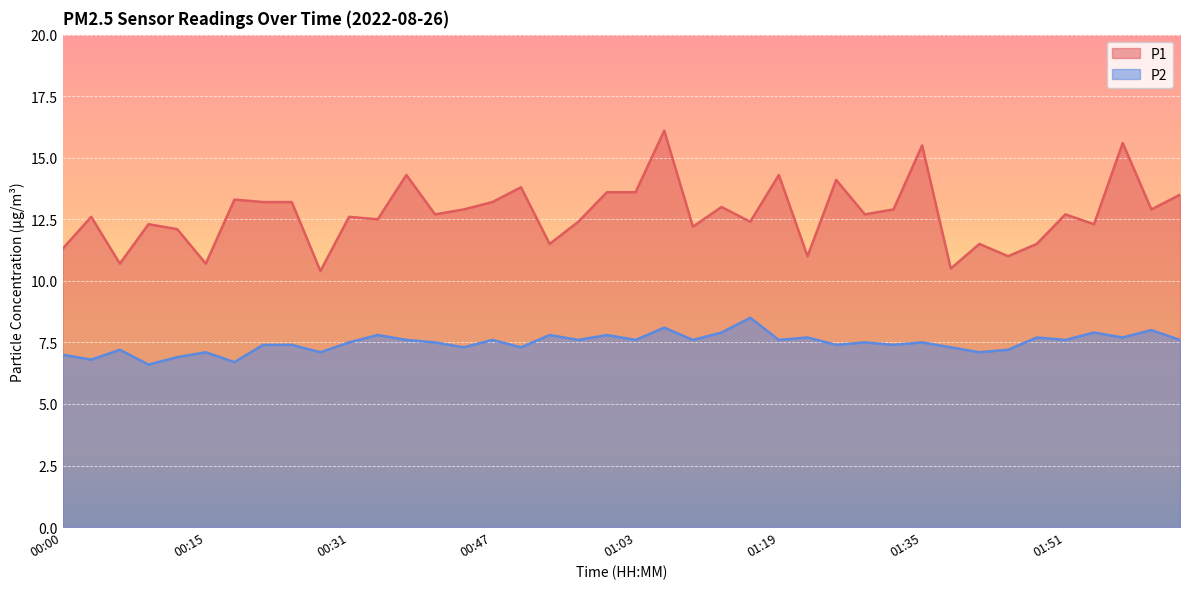

What is the greatest value displayed?

16.1